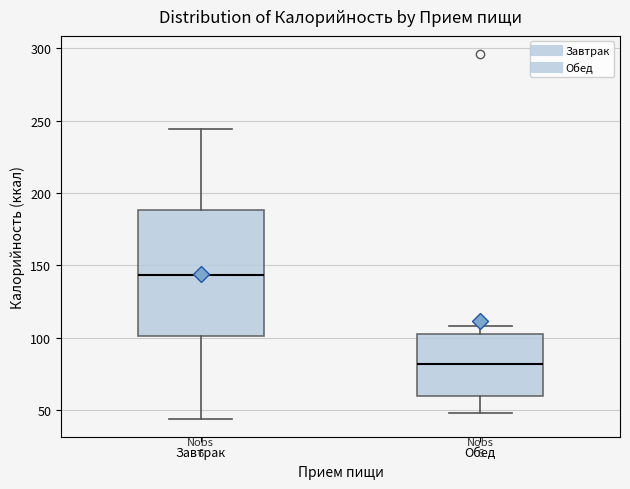

Where is the upper edge of the box for Завтрак on the y-axis? The values are not printed on the chart, so give them approximately, as read against the axis.

190